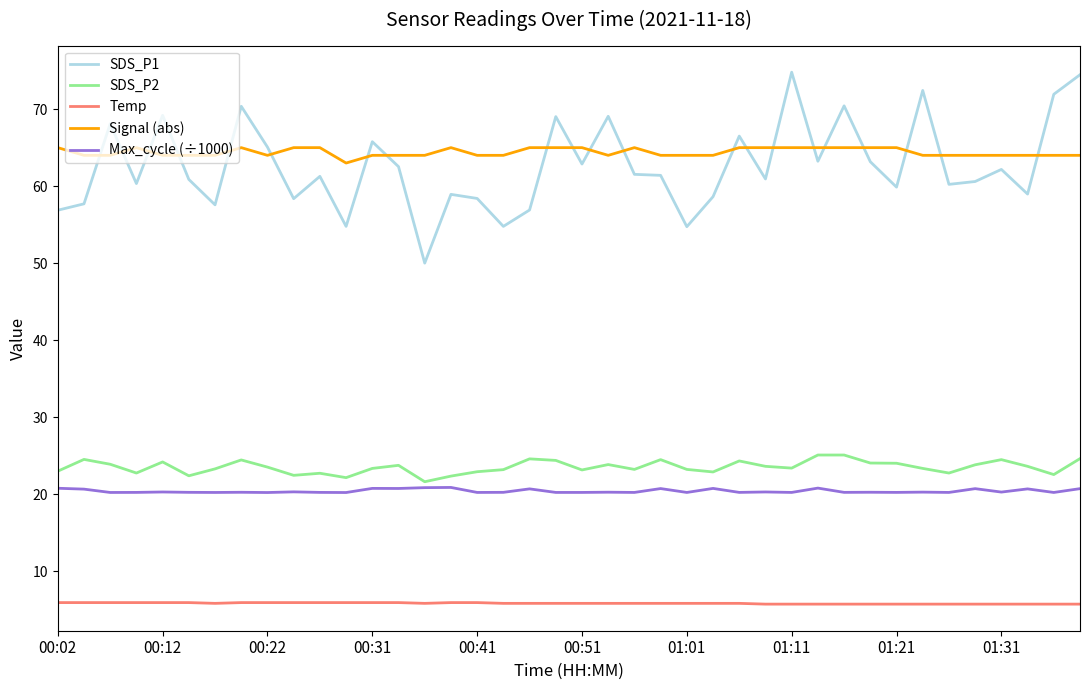

Which series has the largest range (max minus min)?

SDS_P1